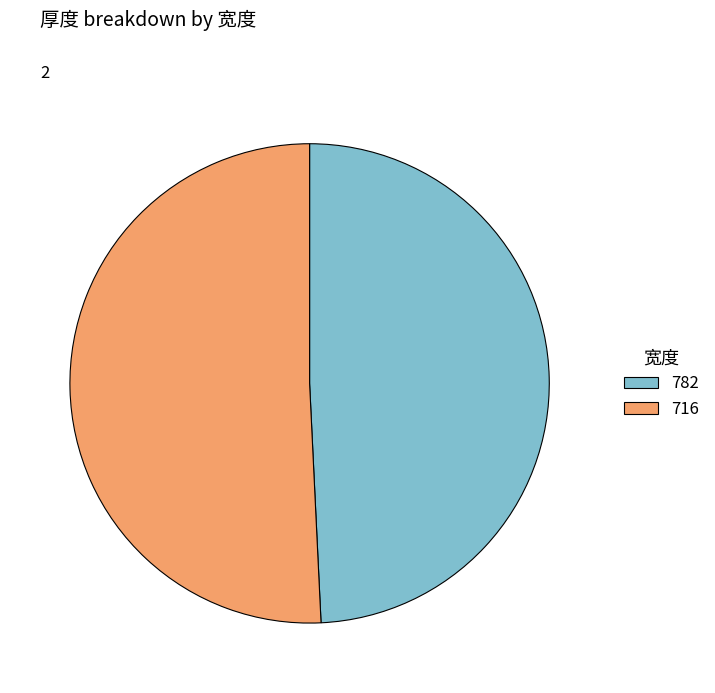

Which category accounts for the majority?

716